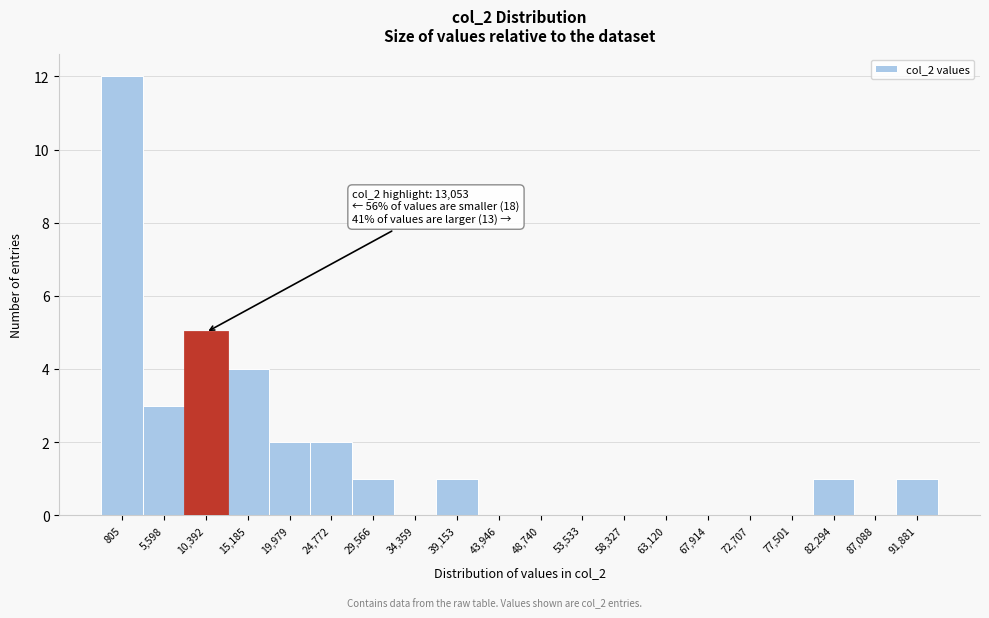

Reading right to left, what are all the values shown in this chart?

91,881=1	87,088=0	82,294=1	77,501=0	72,707=0	67,914=0	63,120=0	58,327=0	53,533=0	48,740=0	43,946=0	39,153=1	34,359=0	29,566=1	24,772=2	19,979=2	15,185=4	10,392=5	5,598=3	805=12